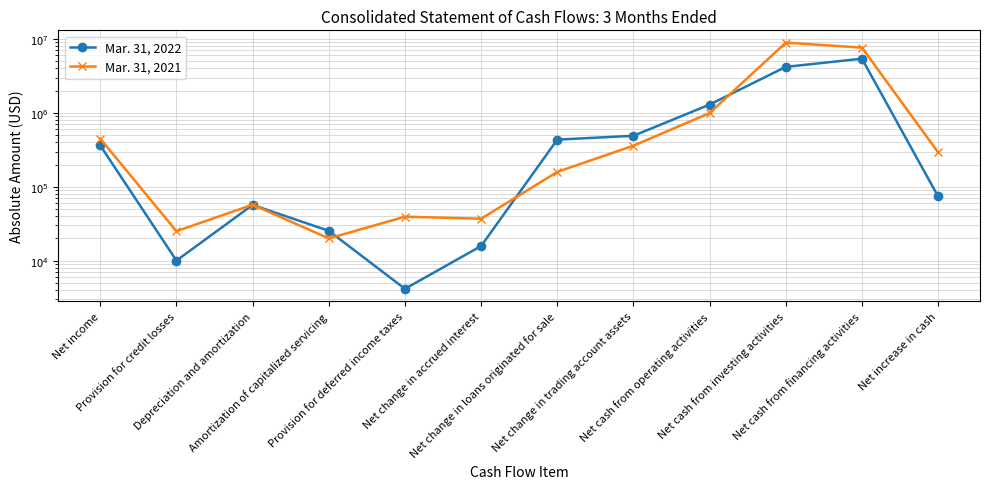

What is the total value across all series at Net change in accrued interest?

52641